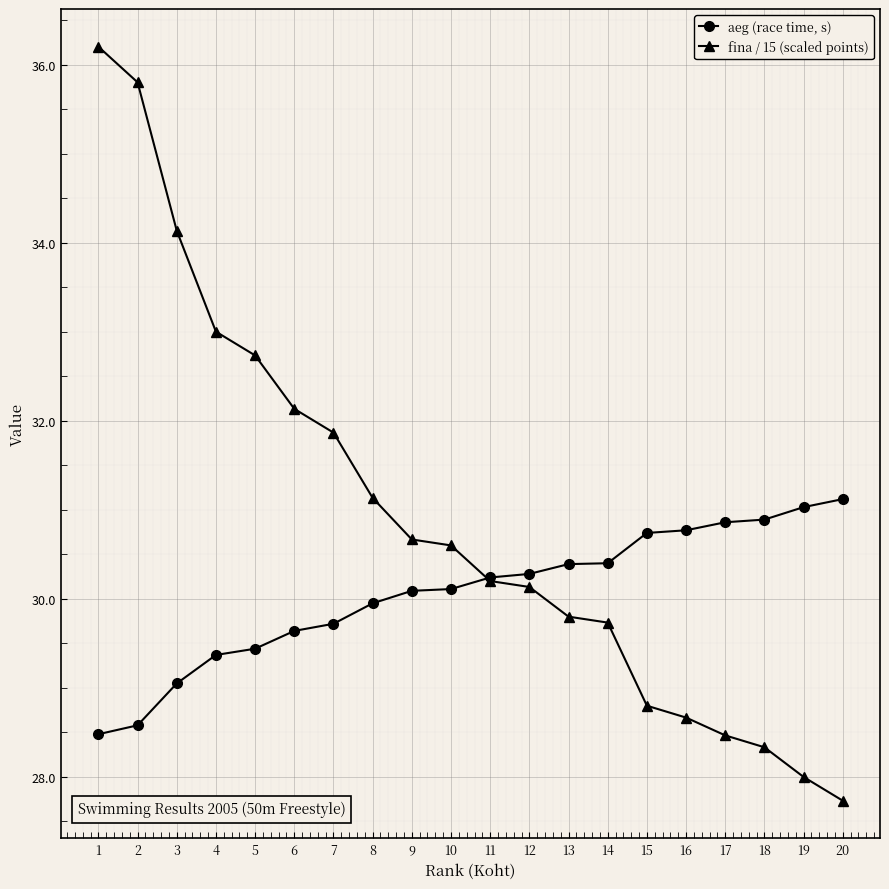

At 7, list the series in order from smallest to largest.

aeg (race time, s), fina / 15 (scaled points)